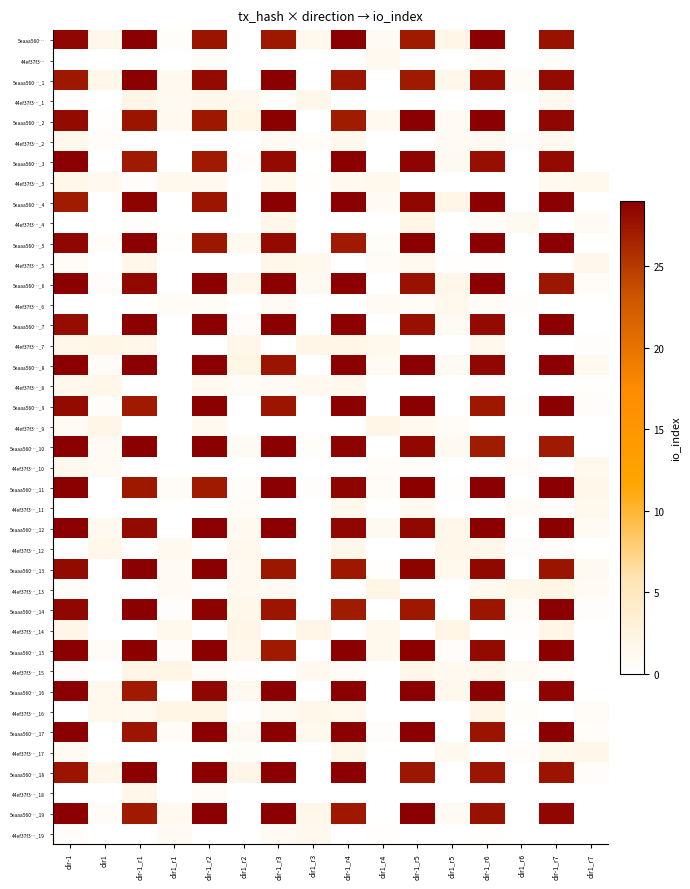

Reading right to left, extract all data points from this chart.

5eaaa560…: dir1_r7=0.0	dir-1_r7=27.7	dir1_r6=0.0	dir-1_r6=29.0	dir1_r5=1.9	dir-1_r5=27.1	dir1_r4=0.8	dir-1_r4=29.0	dir1_r3=1.5	dir-1_r3=27.2	dir1_r2=0.0	dir-1_r2=27.6	dir1_r1=0.4	dir-1_r1=29.0	dir1=1.8	dir-1=28.5
44ef37f3…: dir1_r7=0.0	dir-1_r7=0.4	dir1_r6=0.0	dir-1_r6=0.4	dir1_r5=0.1	dir-1_r5=0.0	dir1_r4=1.1	dir-1_r4=0.0	dir1_r3=0.0	dir-1_r3=0.0	dir1_r2=0.0	dir-1_r2=0.4	dir1_r1=0.0	dir-1_r1=0.0	dir1=0.1	dir-1=0.0
5eaaa560…_1: dir1_r7=0.1	dir-1_r7=28.2	dir1_r6=0.7	dir-1_r6=28.0	dir1_r5=1.6	dir-1_r5=27.1	dir1_r4=0.0	dir-1_r4=27.5	dir1_r3=0.0	dir-1_r3=29.0	dir1_r2=0.0	dir-1_r2=28.2	dir1_r1=1.2	dir-1_r1=29.0	dir1=1.8	dir-1=27.3
44ef37f3…_1: dir1_r7=0.0	dir-1_r7=1.3	dir1_r6=0.0	dir-1_r6=0.0	dir1_r5=0.0	dir-1_r5=0.0	dir1_r4=0.0	dir-1_r4=0.0	dir1_r3=1.7	dir-1_r3=0.4	dir1_r2=1.6	dir-1_r2=1.8	dir1_r1=1.1	dir-1_r1=1.9	dir1=0.0	dir-1=0.2
5eaaa560…_2: dir1_r7=0.0	dir-1_r7=28.4	dir1_r6=0.0	dir-1_r6=29.0	dir1_r5=0.9	dir-1_r5=29.0	dir1_r4=1.3	dir-1_r4=27.0	dir1_r3=0.0	dir-1_r3=29.0	dir1_r2=1.9	dir-1_r2=27.3	dir1_r1=1.2	dir-1_r1=27.6	dir1=0.2	dir-1=28.1
44ef37f3…_2: dir1_r7=0.0	dir-1_r7=1.1	dir1_r6=0.2	dir-1_r6=1.0	dir1_r5=0.9	dir-1_r5=0.0	dir1_r4=0.0	dir-1_r4=1.5	dir1_r3=0.6	dir-1_r3=0.9	dir1_r2=0.0	dir-1_r2=0.0	dir1_r1=0.0	dir-1_r1=0.0	dir1=0.5	dir-1=1.5
5eaaa560…_3: dir1_r7=0.0	dir-1_r7=28.2	dir1_r6=0.0	dir-1_r6=27.9	dir1_r5=1.0	dir-1_r5=28.6	dir1_r4=0.0	dir-1_r4=29.0	dir1_r3=0.0	dir-1_r3=28.3	dir1_r2=0.5	dir-1_r2=27.1	dir1_r1=0.0	dir-1_r1=27.1	dir1=0.0	dir-1=29.0
44ef37f3…_3: dir1_r7=1.4	dir-1_r7=1.3	dir1_r6=0.0	dir-1_r6=0.0	dir1_r5=0.0	dir-1_r5=0.0	dir1_r4=1.6	dir-1_r4=1.2	dir1_r3=0.2	dir-1_r3=1.6	dir1_r2=0.0	dir-1_r2=1.2	dir1_r1=1.5	dir-1_r1=0.5	dir1=1.2	dir-1=1.7
5eaaa560…_4: dir1_r7=0.0	dir-1_r7=29.0	dir1_r6=0.0	dir-1_r6=29.0	dir1_r5=1.9	dir-1_r5=28.5	dir1_r4=0.8	dir-1_r4=29.0	dir1_r3=0.0	dir-1_r3=29.0	dir1_r2=0.0	dir-1_r2=27.5	dir1_r1=0.0	dir-1_r1=28.7	dir1=0.0	dir-1=27.0
44ef37f3…_4: dir1_r7=0.9	dir-1_r7=0.0	dir1_r6=1.0	dir-1_r6=0.7	dir1_r5=0.0	dir-1_r5=1.9	dir1_r4=0.0	dir-1_r4=0.0	dir1_r3=0.0	dir-1_r3=1.6	dir1_r2=0.0	dir-1_r2=0.0	dir1_r1=0.0	dir-1_r1=0.4	dir1=0.0	dir-1=0.0
5eaaa560…_5: dir1_r7=0.0	dir-1_r7=29.0	dir1_r6=0.0	dir-1_r6=29.0	dir1_r5=0.0	dir-1_r5=29.0	dir1_r4=0.4	dir-1_r4=27.2	dir1_r3=0.0	dir-1_r3=28.3	dir1_r2=1.3	dir-1_r2=27.4	dir1_r1=0.1	dir-1_r1=29.0	dir1=0.5	dir-1=28.5
44ef37f3…_5: dir1_r7=1.6	dir-1_r7=0.0	dir1_r6=0.0	dir-1_r6=0.1	dir1_r5=0.2	dir-1_r5=1.3	dir1_r4=0.6	dir-1_r4=0.0	dir1_r3=1.5	dir-1_r3=1.7	dir1_r2=0.0	dir-1_r2=0.0	dir1_r1=0.0	dir-1_r1=1.7	dir1=0.0	dir-1=0.8
5eaaa560…_6: dir1_r7=0.7	dir-1_r7=27.4	dir1_r6=0.0	dir-1_r6=29.0	dir1_r5=1.6	dir-1_r5=27.6	dir1_r4=0.0	dir-1_r4=29.0	dir1_r3=1.1	dir-1_r3=29.0	dir1_r2=1.6	dir-1_r2=29.0	dir1_r1=0.0	dir-1_r1=28.4	dir1=0.5	dir-1=29.0
44ef37f3…_6: dir1_r7=0.0	dir-1_r7=0.0	dir1_r6=0.3	dir-1_r6=0.6	dir1_r5=1.4	dir-1_r5=0.6	dir1_r4=1.0	dir-1_r4=0.0	dir1_r3=0.0	dir-1_r3=0.8	dir1_r2=0.0	dir-1_r2=0.6	dir1_r1=0.8	dir-1_r1=0.2	dir1=0.0	dir-1=0.0
5eaaa560…_7: dir1_r7=0.0	dir-1_r7=29.0	dir1_r6=0.0	dir-1_r6=28.1	dir1_r5=0.9	dir-1_r5=27.8	dir1_r4=0.0	dir-1_r4=29.0	dir1_r3=0.0	dir-1_r3=29.0	dir1_r2=0.5	dir-1_r2=29.0	dir1_r1=0.0	dir-1_r1=29.0	dir1=0.0	dir-1=28.1
44ef37f3…_7: dir1_r7=0.2	dir-1_r7=0.0	dir1_r6=0.0	dir-1_r6=1.4	dir1_r5=0.0	dir-1_r5=0.0	dir1_r4=1.4	dir-1_r4=1.9	dir1_r3=1.9	dir-1_r3=0.0	dir1_r2=1.7	dir-1_r2=0.0	dir1_r1=0.0	dir-1_r1=1.7	dir1=1.8	dir-1=1.8
5eaaa560…_8: dir1_r7=1.2	dir-1_r7=29.0	dir1_r6=0.0	dir-1_r6=28.4	dir1_r5=0.8	dir-1_r5=29.0	dir1_r4=1.0	dir-1_r4=29.0	dir1_r3=0.1	dir-1_r3=27.6	dir1_r2=2.0	dir-1_r2=29.0	dir1_r1=0.0	dir-1_r1=29.0	dir1=0.8	dir-1=29.0
44ef37f3…_8: dir1_r7=0.2	dir-1_r7=0.0	dir1_r6=0.0	dir-1_r6=0.3	dir1_r5=0.0	dir-1_r5=0.0	dir1_r4=0.0	dir-1_r4=1.6	dir1_r3=1.2	dir-1_r3=0.8	dir1_r2=0.6	dir-1_r2=1.2	dir1_r1=0.0	dir-1_r1=0.0	dir1=1.7	dir-1=1.5
5eaaa560…_9: dir1_r7=0.5	dir-1_r7=29.0	dir1_r6=0.1	dir-1_r6=27.2	dir1_r5=0.0	dir-1_r5=29.0	dir1_r4=0.0	dir-1_r4=29.0	dir1_r3=0.1	dir-1_r3=27.5	dir1_r2=0.0	dir-1_r2=29.0	dir1_r1=0.0	dir-1_r1=27.1	dir1=0.4	dir-1=28.1
44ef37f3…_9: dir1_r7=0.0	dir-1_r7=0.0	dir1_r6=0.0	dir-1_r6=0.0	dir1_r5=0.8	dir-1_r5=1.3	dir1_r4=1.9	dir-1_r4=0.0	dir1_r3=0.0	dir-1_r3=0.0	dir1_r2=0.0	dir-1_r2=1.2	dir1_r1=0.0	dir-1_r1=0.1	dir1=1.9	dir-1=0.9
5eaaa560…_10: dir1_r7=0.0	dir-1_r7=27.2	dir1_r6=0.0	dir-1_r6=27.1	dir1_r5=1.0	dir-1_r5=28.4	dir1_r4=0.0	dir-1_r4=28.7	dir1_r3=0.4	dir-1_r3=29.0	dir1_r2=1.0	dir-1_r2=29.0	dir1_r1=0.0	dir-1_r1=29.0	dir1=0.9	dir-1=29.0
44ef37f3…_10: dir1_r7=1.4	dir-1_r7=0.0	dir1_r6=0.5	dir-1_r6=0.0	dir1_r5=0.0	dir-1_r5=0.5	dir1_r4=0.5	dir-1_r4=0.0	dir1_r3=0.0	dir-1_r3=0.0	dir1_r2=0.0	dir-1_r2=0.0	dir1_r1=0.0	dir-1_r1=0.0	dir1=0.8	dir-1=1.4
5eaaa560…_11: dir1_r7=1.6	dir-1_r7=29.0	dir1_r6=0.0	dir-1_r6=29.0	dir1_r5=0.2	dir-1_r5=28.8	dir1_r4=0.6	dir-1_r4=28.6	dir1_r3=0.3	dir-1_r3=29.0	dir1_r2=0.3	dir-1_r2=27.1	dir1_r1=0.6	dir-1_r1=27.3	dir1=0.0	dir-1=29.0
44ef37f3…_11: dir1_r7=1.5	dir-1_r7=0.5	dir1_r6=0.8	dir-1_r6=0.0	dir1_r5=0.0	dir-1_r5=1.3	dir1_r4=0.0	dir-1_r4=1.4	dir1_r3=0.0	dir-1_r3=0.0	dir1_r2=0.7	dir-1_r2=0.0	dir1_r1=0.0	dir-1_r1=0.0	dir1=0.0	dir-1=0.0
5eaaa560…_12: dir1_r7=1.0	dir-1_r7=29.0	dir1_r6=0.0	dir-1_r6=29.0	dir1_r5=1.7	dir-1_r5=28.4	dir1_r4=1.1	dir-1_r4=28.5	dir1_r3=0.0	dir-1_r3=29.0	dir1_r2=1.2	dir-1_r2=29.0	dir1_r1=0.0	dir-1_r1=28.1	dir1=1.2	dir-1=29.0
44ef37f3…_12: dir1_r7=0.0	dir-1_r7=0.5	dir1_r6=0.3	dir-1_r6=1.8	dir1_r5=1.8	dir-1_r5=0.0	dir1_r4=0.0	dir-1_r4=1.6	dir1_r3=0.0	dir-1_r3=0.0	dir1_r2=1.6	dir-1_r2=0.0	dir1_r1=1.3	dir-1_r1=0.0	dir1=1.6	dir-1=0.0
5eaaa560…_13: dir1_r7=1.0	dir-1_r7=27.6	dir1_r6=0.0	dir-1_r6=28.4	dir1_r5=1.6	dir-1_r5=28.8	dir1_r4=0.2	dir-1_r4=27.2	dir1_r3=0.0	dir-1_r3=27.4	dir1_r2=1.2	dir-1_r2=29.0	dir1_r1=1.0	dir-1_r1=29.0	dir1=0.0	dir-1=28.2
44ef37f3…_13: dir1_r7=1.0	dir-1_r7=1.9	dir1_r6=1.8	dir-1_r6=1.3	dir1_r5=0.0	dir-1_r5=0.0	dir1_r4=1.9	dir-1_r4=0.0	dir1_r3=0.0	dir-1_r3=0.8	dir1_r2=1.3	dir-1_r2=0.0	dir1_r1=0.8	dir-1_r1=0.0	dir1=0.0	dir-1=0.5
5eaaa560…_14: dir1_r7=0.3	dir-1_r7=29.0	dir1_r6=0.6	dir-1_r6=27.5	dir1_r5=0.0	dir-1_r5=27.2	dir1_r4=0.0	dir-1_r4=27.0	dir1_r3=0.0	dir-1_r3=27.4	dir1_r2=1.6	dir-1_r2=28.7	dir1_r1=0.2	dir-1_r1=29.0	dir1=0.0	dir-1=28.5
44ef37f3…_14: dir1_r7=0.1	dir-1_r7=1.9	dir1_r6=0.2	dir-1_r6=0.0	dir1_r5=2.0	dir-1_r5=0.1	dir1_r4=1.6	dir-1_r4=0.0	dir1_r3=1.9	dir-1_r3=0.0	dir1_r2=1.9	dir-1_r2=0.0	dir1_r1=1.5	dir-1_r1=0.0	dir1=0.0	dir-1=1.8
5eaaa560…_15: dir1_r7=0.0	dir-1_r7=28.9	dir1_r6=0.0	dir-1_r6=28.1	dir1_r5=0.5	dir-1_r5=28.8	dir1_r4=1.6	dir-1_r4=29.0	dir1_r3=0.0	dir-1_r3=27.2	dir1_r2=1.6	dir-1_r2=29.0	dir1_r1=0.5	dir-1_r1=28.8	dir1=0.8	dir-1=29.0
44ef37f3…_15: dir1_r7=0.0	dir-1_r7=0.5	dir1_r6=0.9	dir-1_r6=1.8	dir1_r5=1.3	dir-1_r5=1.6	dir1_r4=0.0	dir-1_r4=0.7	dir1_r3=1.3	dir-1_r3=0.0	dir1_r2=0.1	dir-1_r2=0.8	dir1_r1=1.9	dir-1_r1=1.9	dir1=0.0	dir-1=0.3
5eaaa560…_16: dir1_r7=0.0	dir-1_r7=28.7	dir1_r6=0.0	dir-1_r6=29.0	dir1_r5=1.4	dir-1_r5=29.0	dir1_r4=0.0	dir-1_r4=29.0	dir1_r3=0.0	dir-1_r3=29.0	dir1_r2=1.2	dir-1_r2=28.5	dir1_r1=0.0	dir-1_r1=27.2	dir1=1.5	dir-1=29.0
44ef37f3…_16: dir1_r7=0.7	dir-1_r7=0.0	dir1_r6=0.4	dir-1_r6=1.8	dir1_r5=0.0	dir-1_r5=0.0	dir1_r4=0.0	dir-1_r4=1.4	dir1_r3=1.8	dir-1_r3=1.1	dir1_r2=0.2	dir-1_r2=2.0	dir1_r1=2.0	dir-1_r1=1.3	dir1=1.5	dir-1=0.0
5eaaa560…_17: dir1_r7=0.5	dir-1_r7=29.0	dir1_r6=0.0	dir-1_r6=27.5	dir1_r5=0.0	dir-1_r5=29.0	dir1_r4=0.2	dir-1_r4=29.0	dir1_r3=1.4	dir-1_r3=29.0	dir1_r2=1.1	dir-1_r2=29.0	dir1_r1=0.7	dir-1_r1=27.5	dir1=0.0	dir-1=29.0
44ef37f3…_17: dir1_r7=1.8	dir-1_r7=1.4	dir1_r6=0.5	dir-1_r6=0.0	dir1_r5=1.1	dir-1_r5=0.1	dir1_r4=0.0	dir-1_r4=1.6	dir1_r3=0.0	dir-1_r3=0.0	dir1_r2=0.4	dir-1_r2=0.0	dir1_r1=0.0	dir-1_r1=0.0	dir1=0.0	dir-1=0.8
5eaaa560…_18: dir1_r7=0.6	dir-1_r7=27.6	dir1_r6=0.0	dir-1_r6=27.5	dir1_r5=0.0	dir-1_r5=27.3	dir1_r4=0.0	dir-1_r4=29.0	dir1_r3=0.0	dir-1_r3=29.0	dir1_r2=1.9	dir-1_r2=28.8	dir1_r1=0.0	dir-1_r1=29.0	dir1=1.7	dir-1=27.6
44ef37f3…_18: dir1_r7=0.0	dir-1_r7=0.0	dir1_r6=0.0	dir-1_r6=0.0	dir1_r5=0.0	dir-1_r5=0.0	dir1_r4=0.0	dir-1_r4=0.0	dir1_r3=0.0	dir-1_r3=0.0	dir1_r2=0.0	dir-1_r2=0.7	dir1_r1=0.0	dir-1_r1=1.6	dir1=0.0	dir-1=0.0
5eaaa560…_19: dir1_r7=0.0	dir-1_r7=28.5	dir1_r6=0.0	dir-1_r6=27.7	dir1_r5=1.0	dir-1_r5=29.0	dir1_r4=0.0	dir-1_r4=27.2	dir1_r3=1.7	dir-1_r3=29.0	dir1_r2=0.0	dir-1_r2=29.0	dir1_r1=1.2	dir-1_r1=27.2	dir1=0.8	dir-1=29.0
44ef37f3…_19: dir1_r7=0.0	dir-1_r7=0.0	dir1_r6=0.0	dir-1_r6=0.1	dir1_r5=0.0	dir-1_r5=0.0	dir1_r4=0.1	dir-1_r4=0.0	dir1_r3=1.6	dir-1_r3=0.9	dir1_r2=0.0	dir-1_r2=0.0	dir1_r1=1.0	dir-1_r1=0.0	dir1=0.0	dir-1=0.5